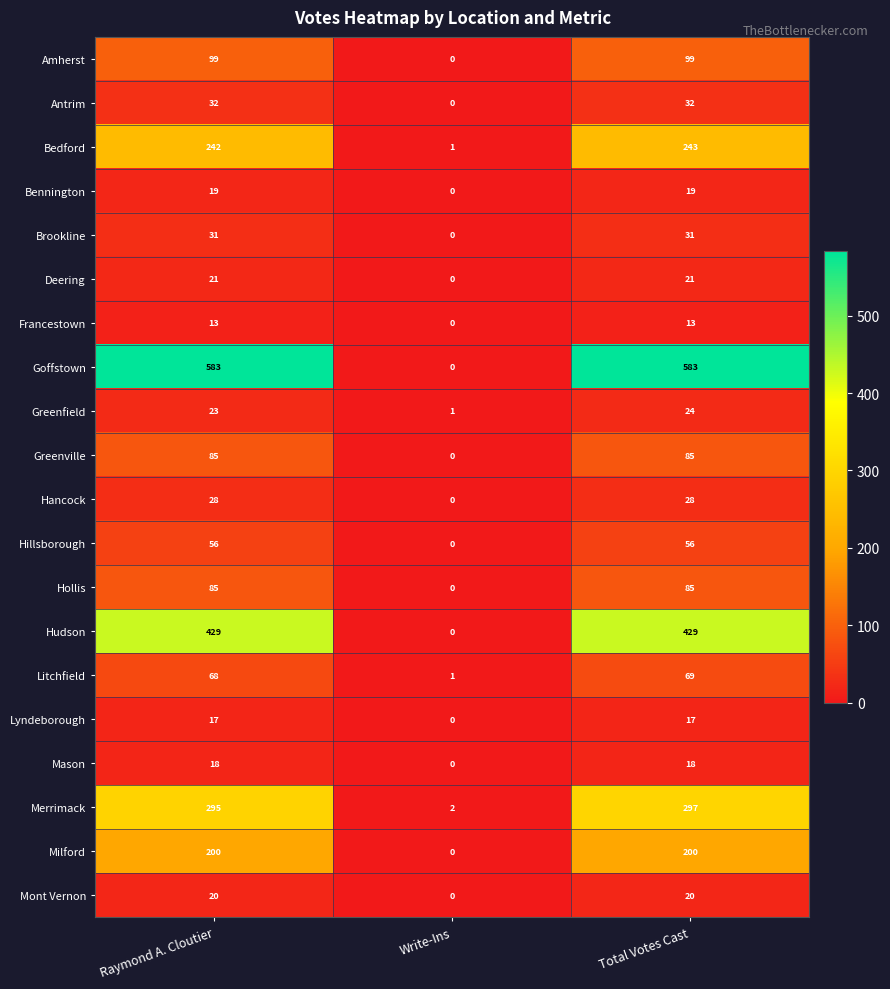

Which series has the largest total across all categories?

Goffstown